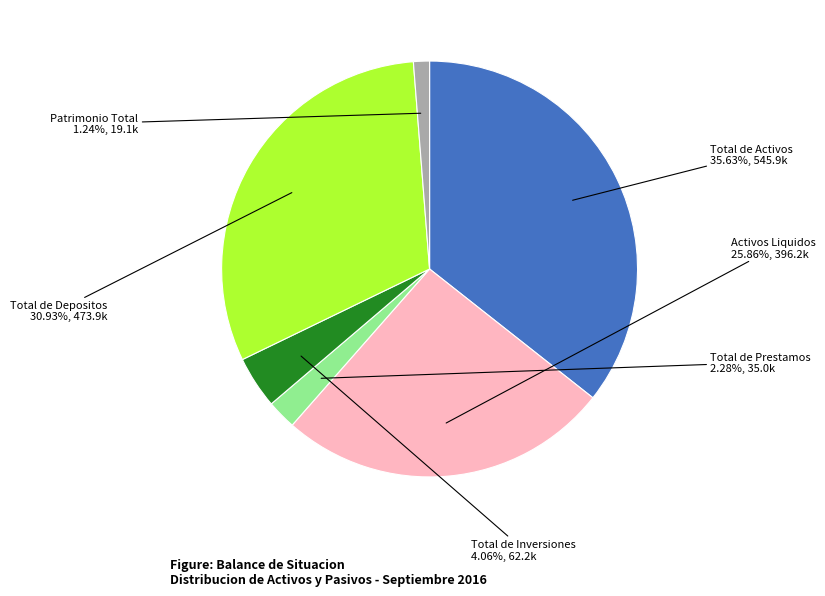

Rank the categories by value from lowest to highest.

Patrimonio Total, Total de Prestamos, Total de Inversiones, Activos Liquidos, Total de Depositos, Total de Activos